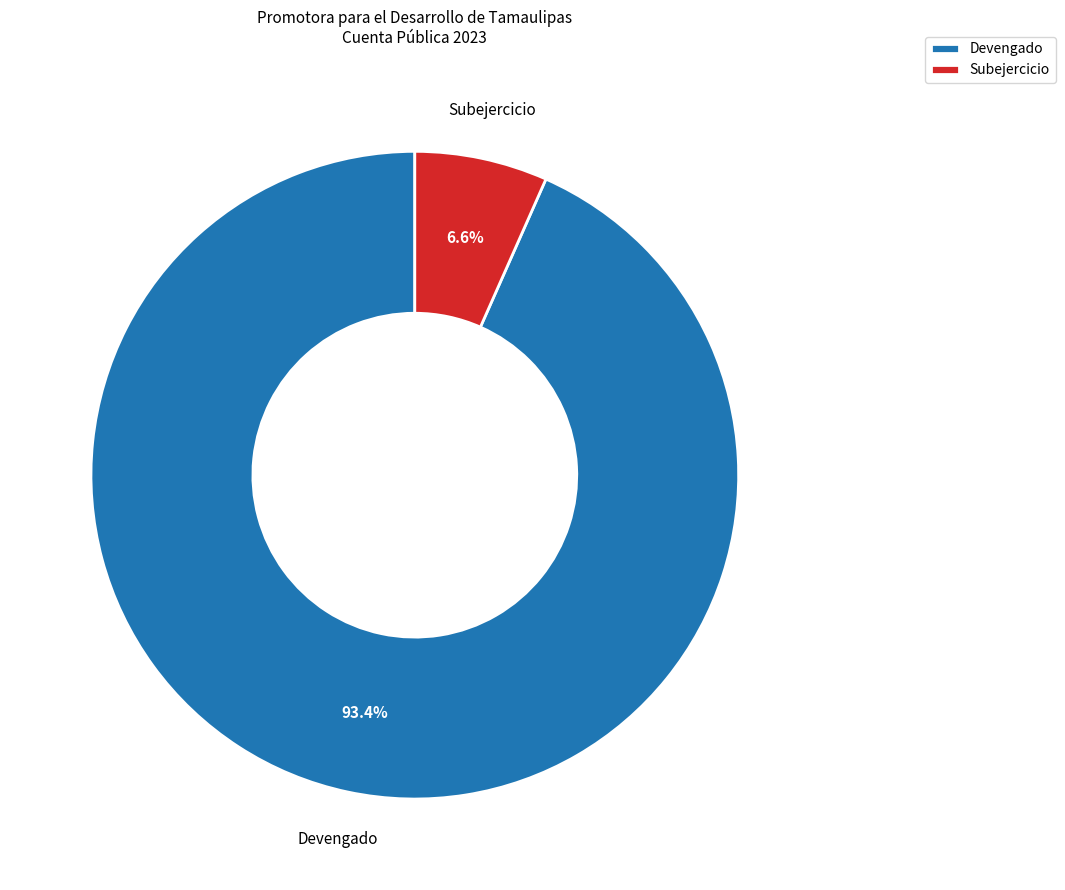

Between Devengado and Subejercicio, which is larger?

Devengado